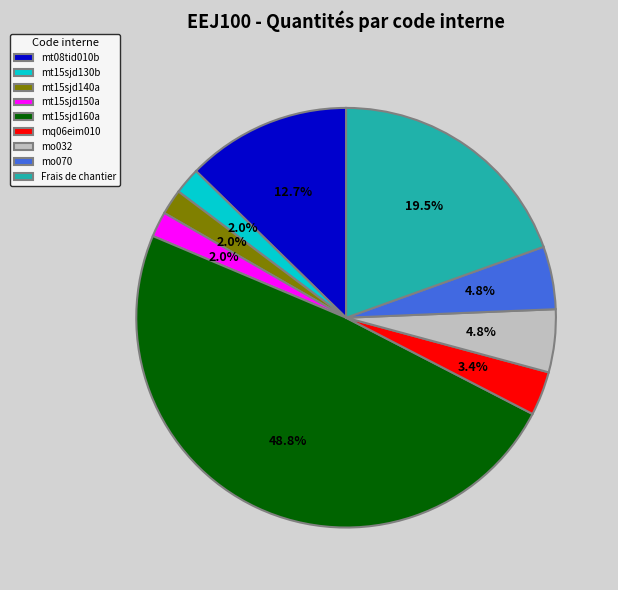

What percentage is the mo032 slice, to the nearest percent?

5%